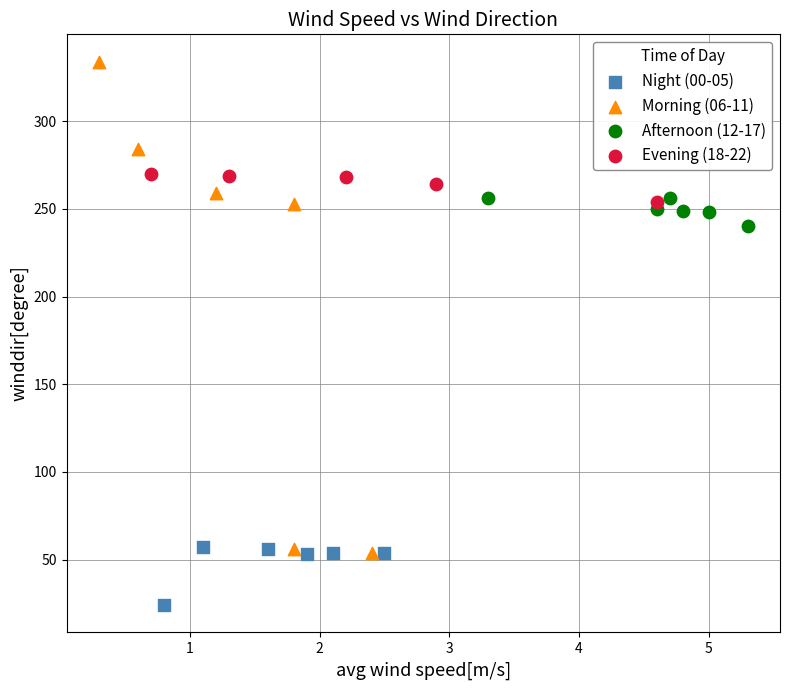

Which series has the widest spread of Y values?

Morning (06-11)